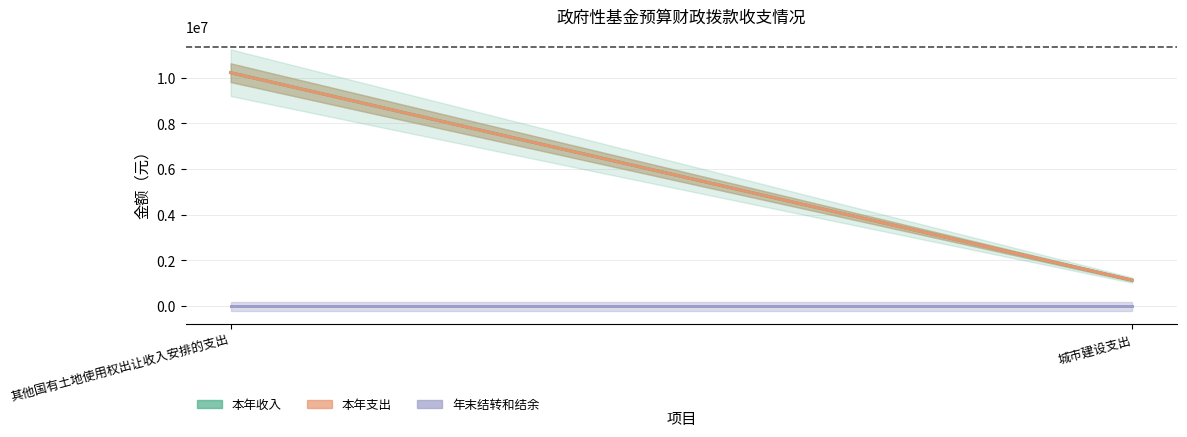

Rank the categories by 本年支出 value from highest to lowest.

其他国有土地使用权出让收入安排的支出, 城市建设支出